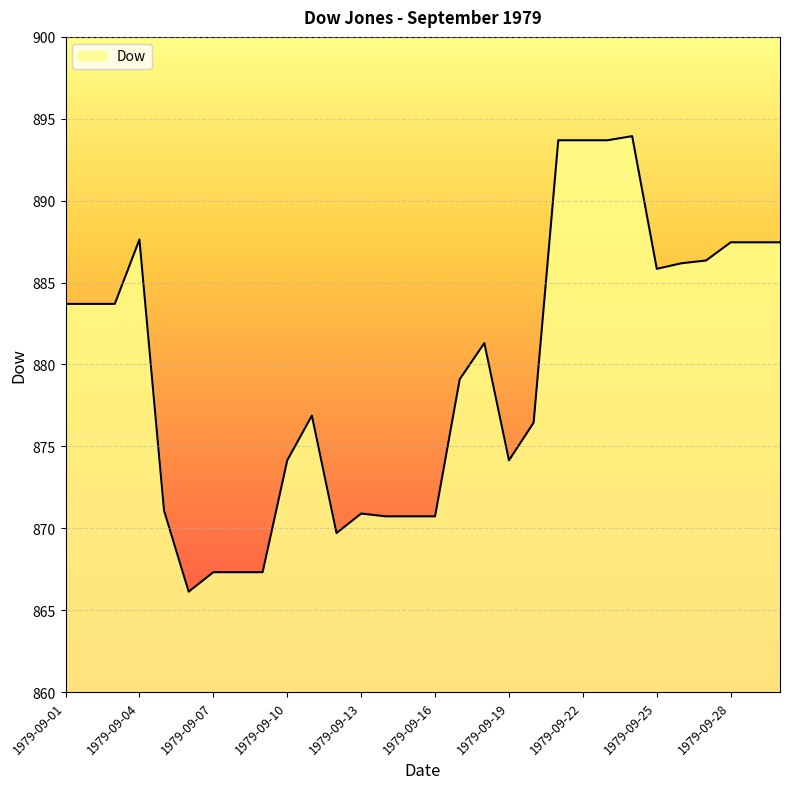

What is the smallest value displayed?

866.1